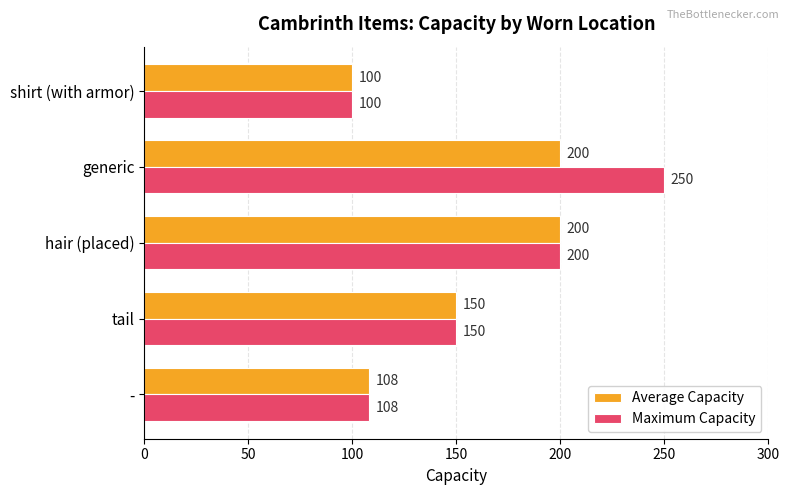

Where is Maximum Capacity nearest to the value 175?

tail